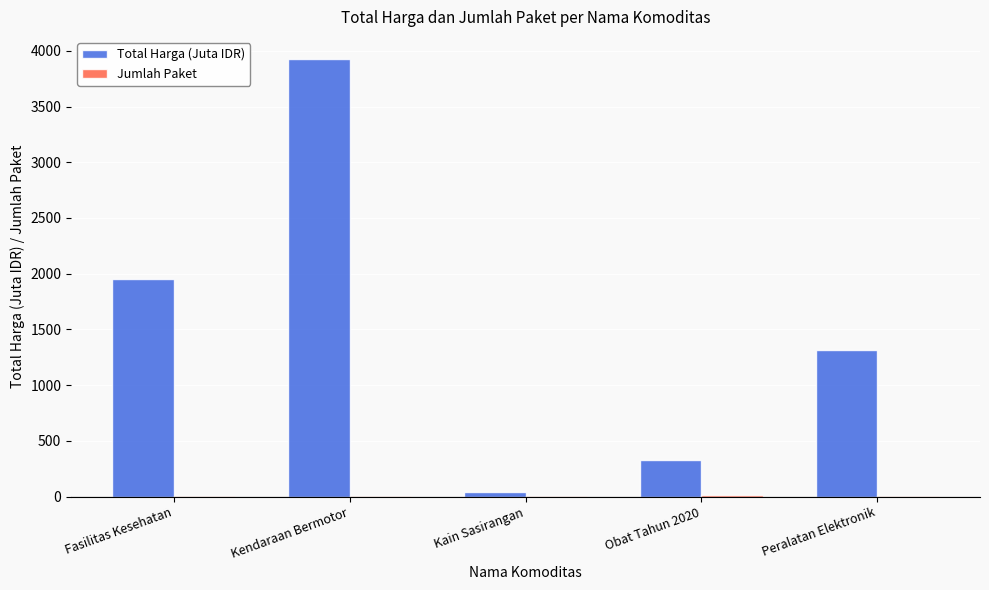

What is the maximum value shown in the chart?

3928.6